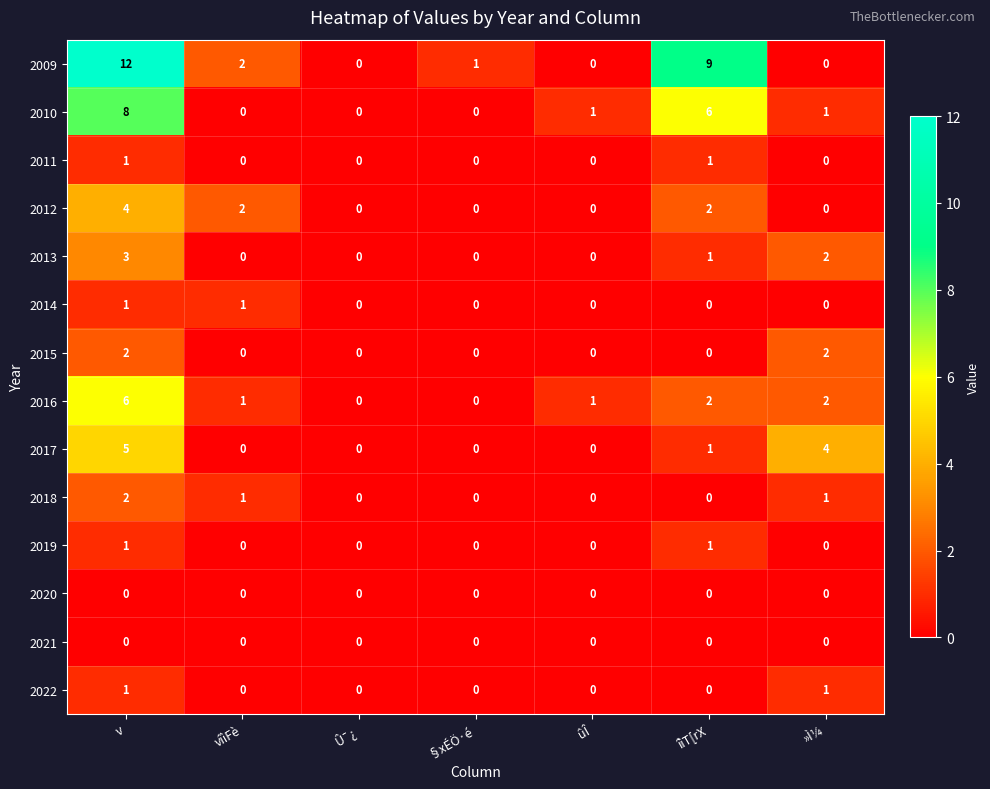

Count the number of categories in the chart.

7